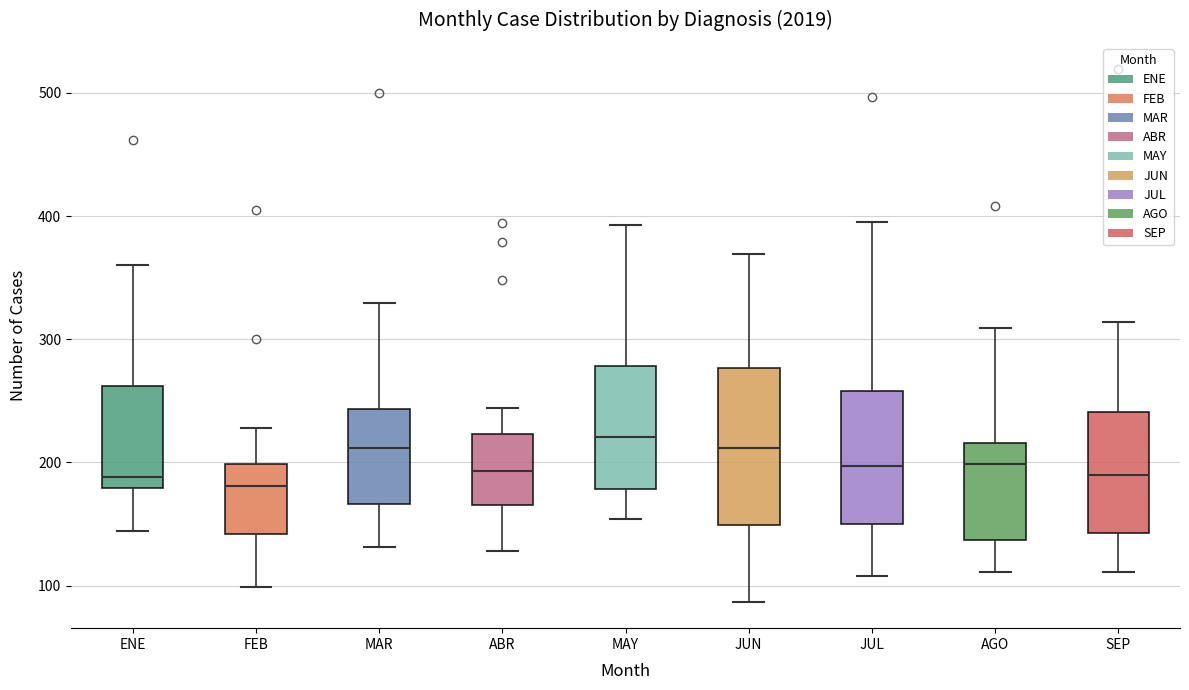

Where does the lower whisker of the box for JUN end on the y-axis? The values are not printed on the chart, so give them approximately, as read against the axis.

90